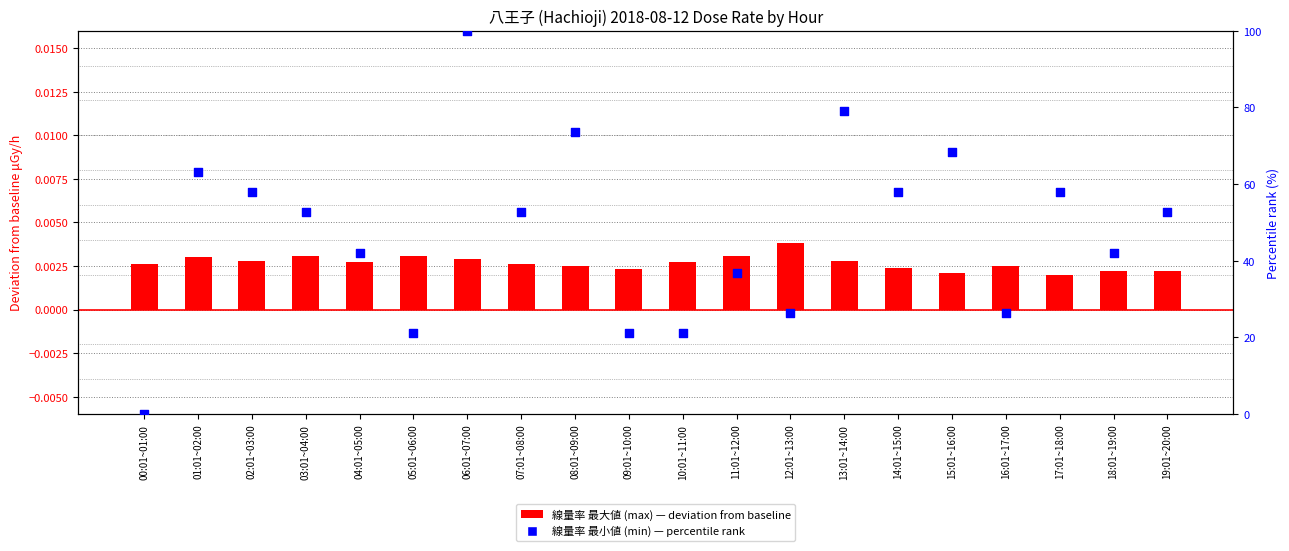

Is the value of 線量率 最大値 (max) μGy/h at 18:01~19:00 greater than the value of 線量率 最小値 (min) μGy/h at 17:01~18:00?

No